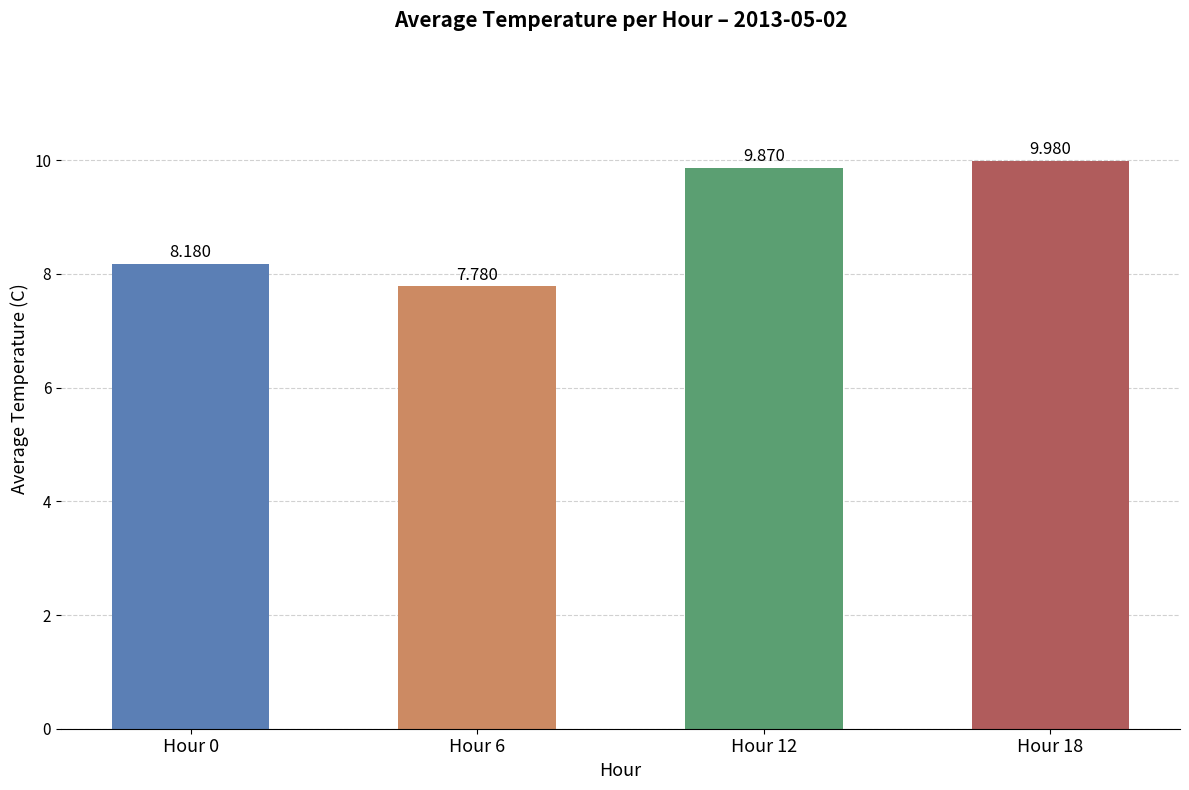

How many series are shown in this chart?

1